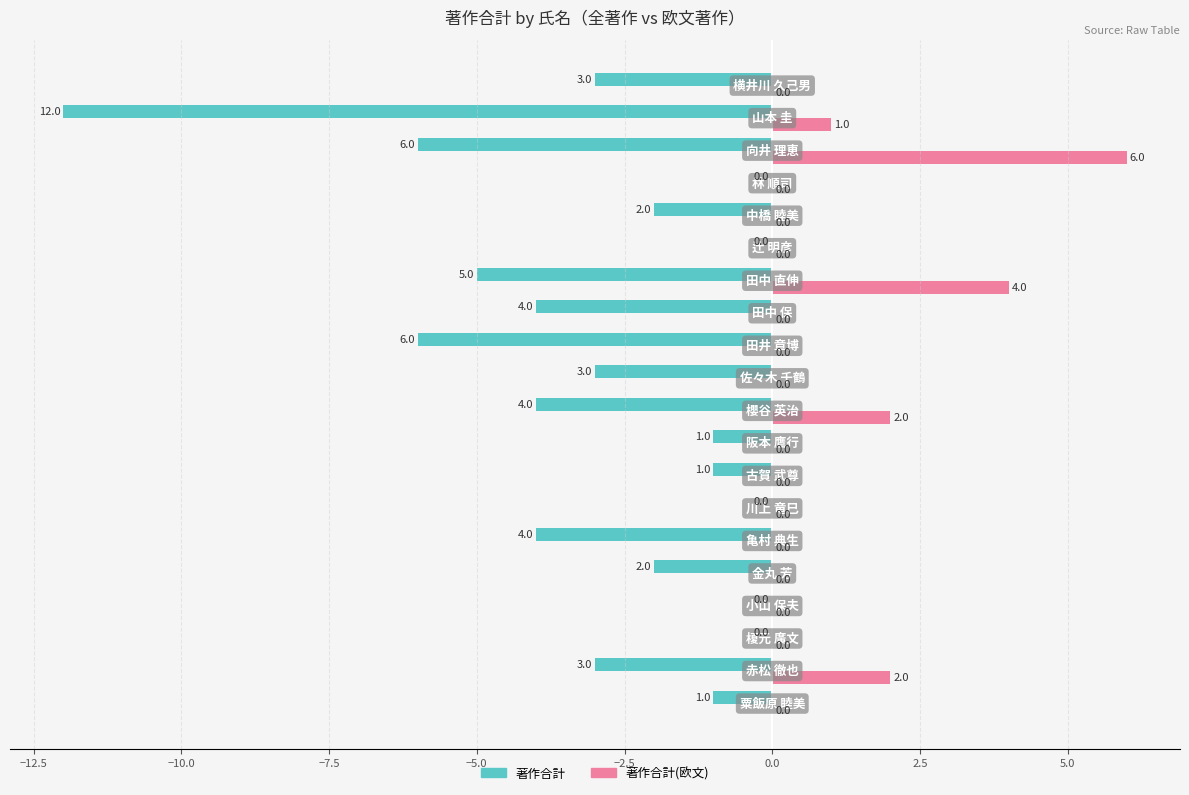

What is the average value of the 著作合計 series?

-3